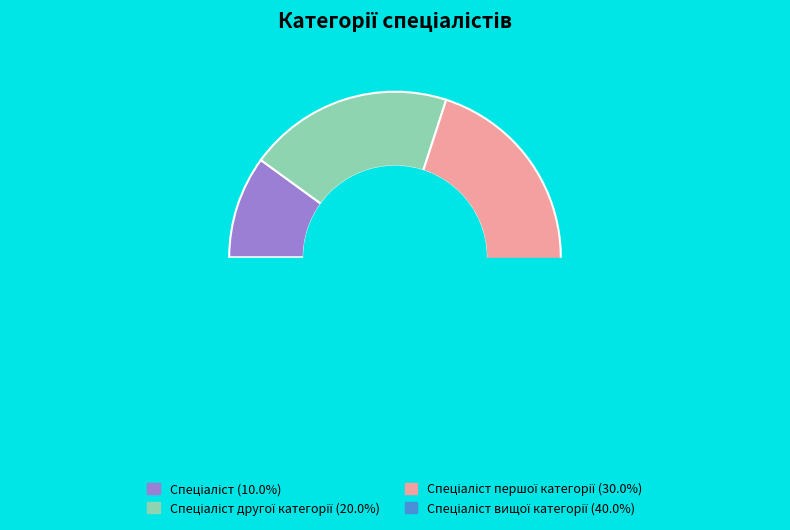

Which slice is the smallest?

Спеціаліст